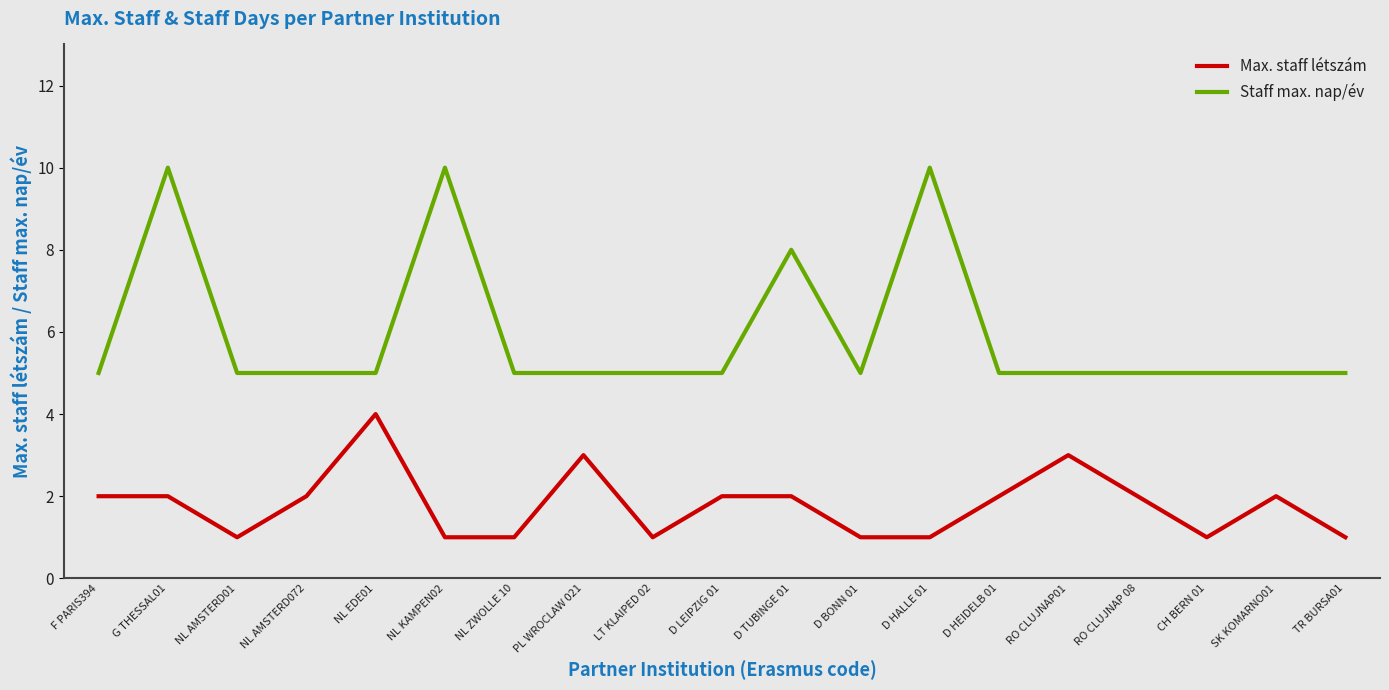

What position from the right is SK KOMARNO01?

2